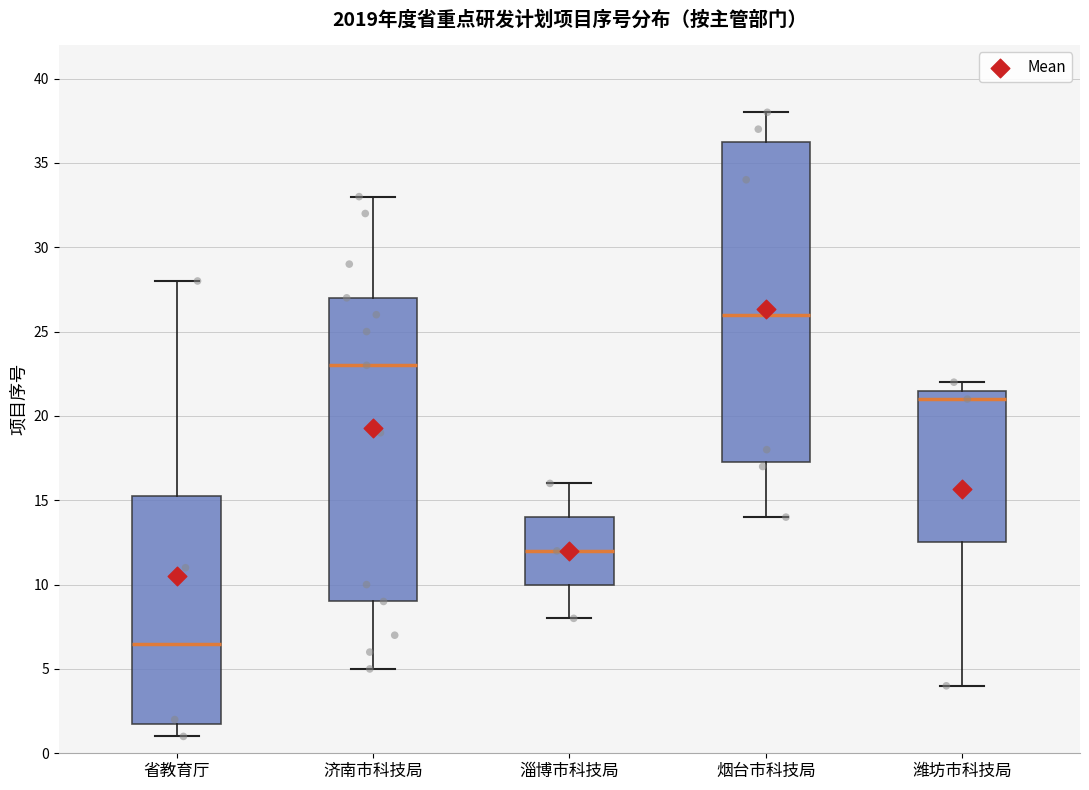

Which box is the tallest, from its lower edge to its upper edge?

烟台市科技局